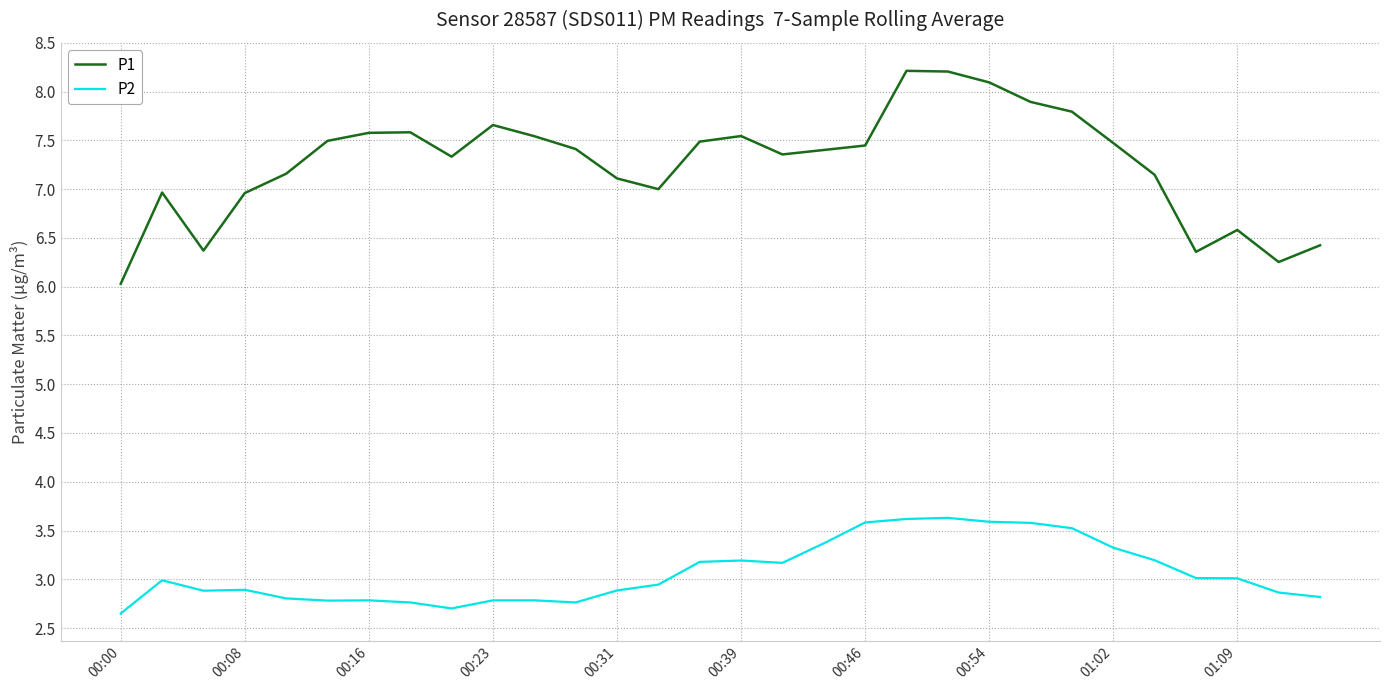

Which series has the largest total across all categories?

P1